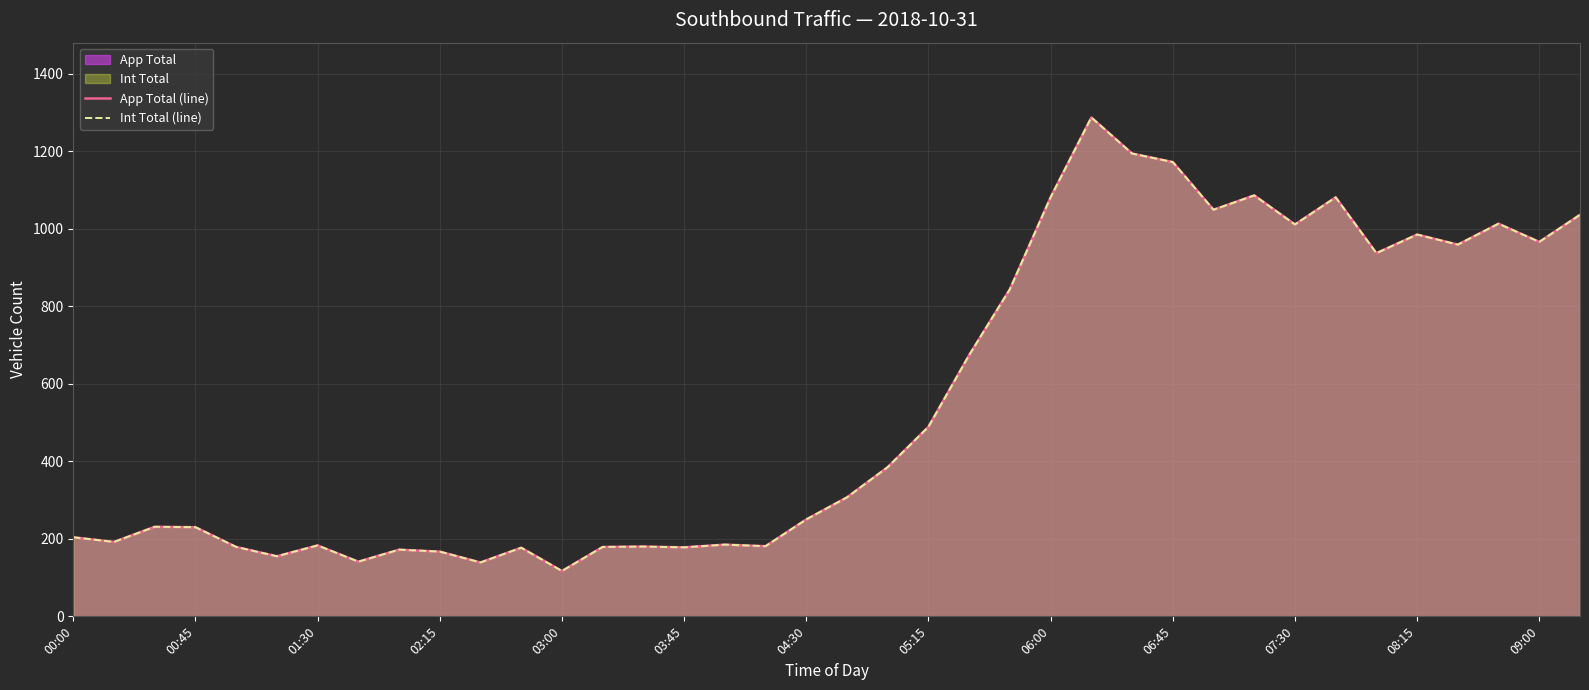

Reading left to right, list all the values displayed in this chart.

App Total (line): 204	192	231	230	179	155	183	141	172	167	139	177	117	179	180	178	185	181	250	307	385	489	674	844	1081	1287	1194	1172	1049	1086	1011	1081	937	985	959	1013	966	1036
Int Total (line): 204	192	231	230	179	155	183	141	172	167	139	177	117	179	180	178	185	181	250	307	385	489	674	844	1081	1287	1194	1172	1049	1086	1011	1081	937	985	959	1013	966	1036